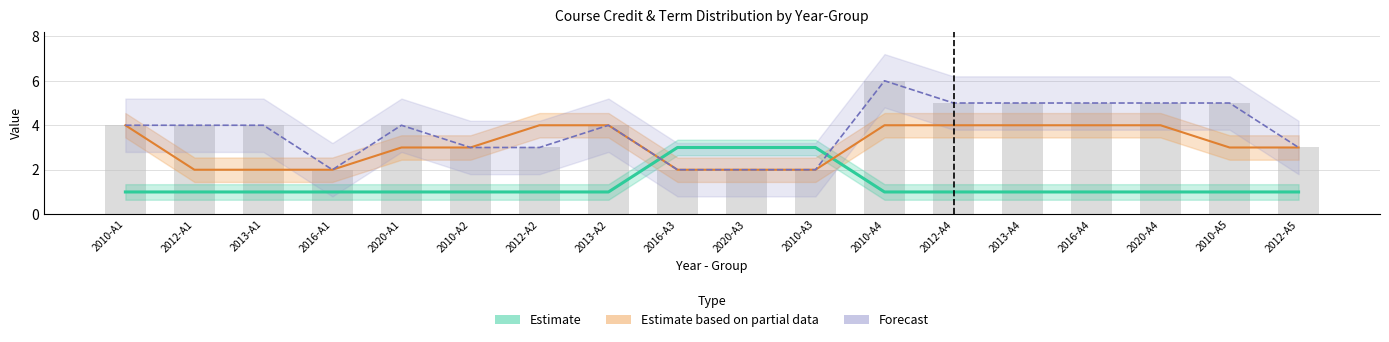

What value does the data have at 2010-A2?

3